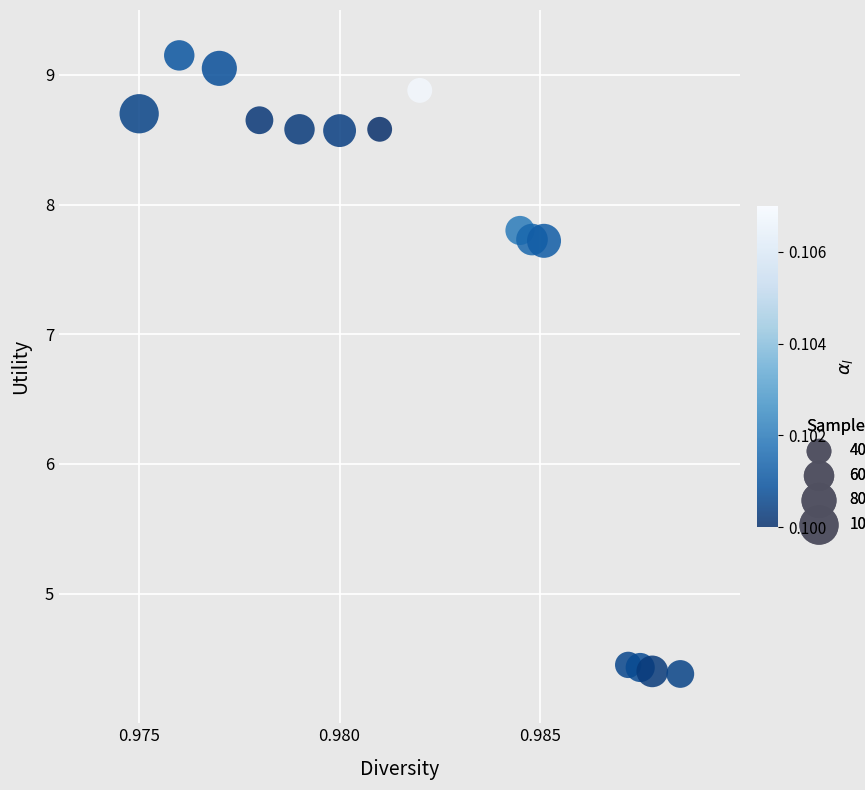

What is the range of Y values (max minus min)?

4.8